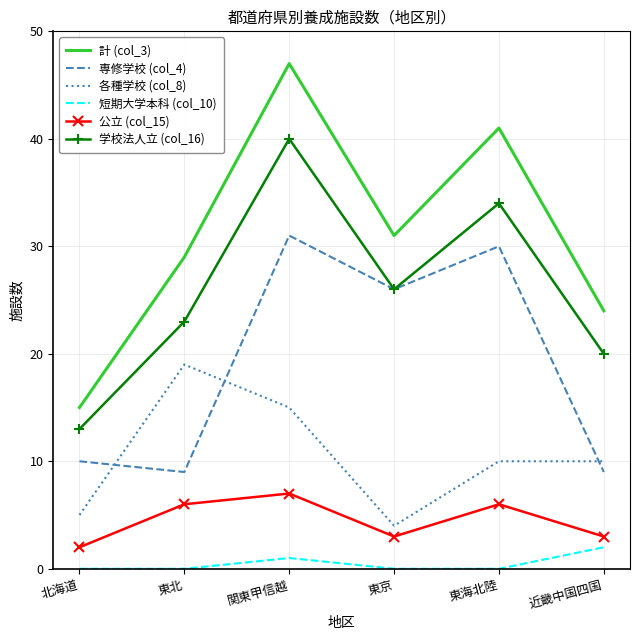

At which category does 学校法人立 (col_16) reach its first local valley?

東京